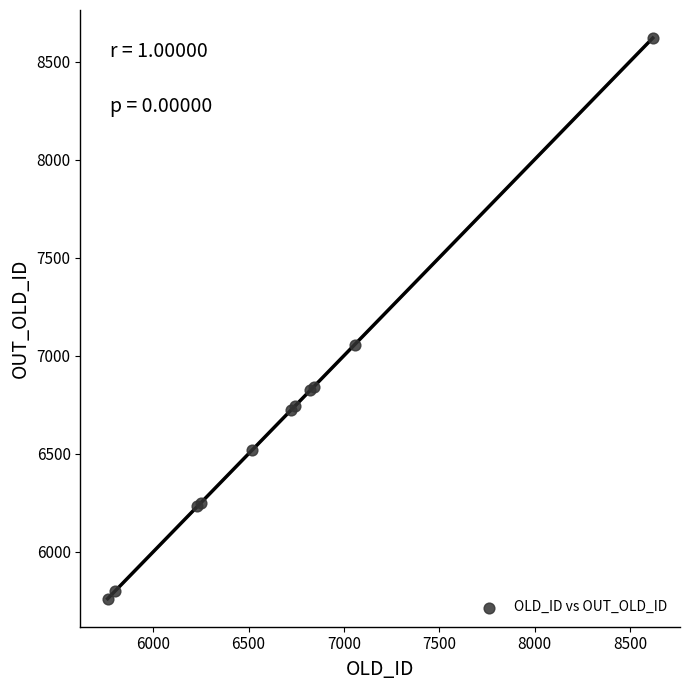

What Y value in the scatter plot is closest to 7190?

7057